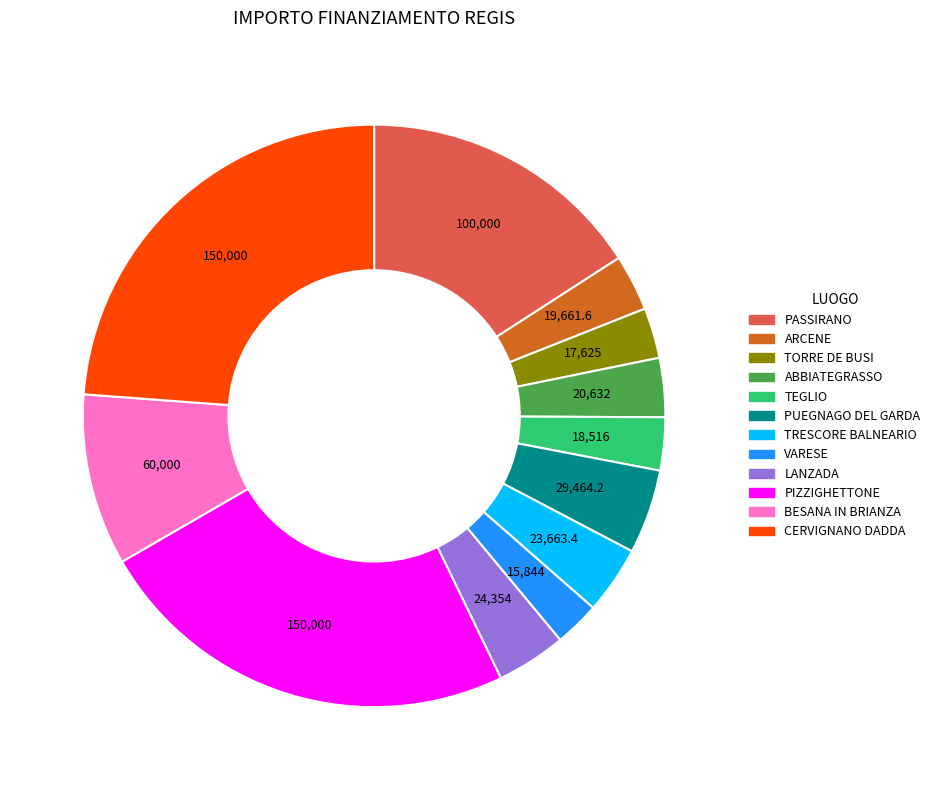

Count the number of slices in the pie.

12